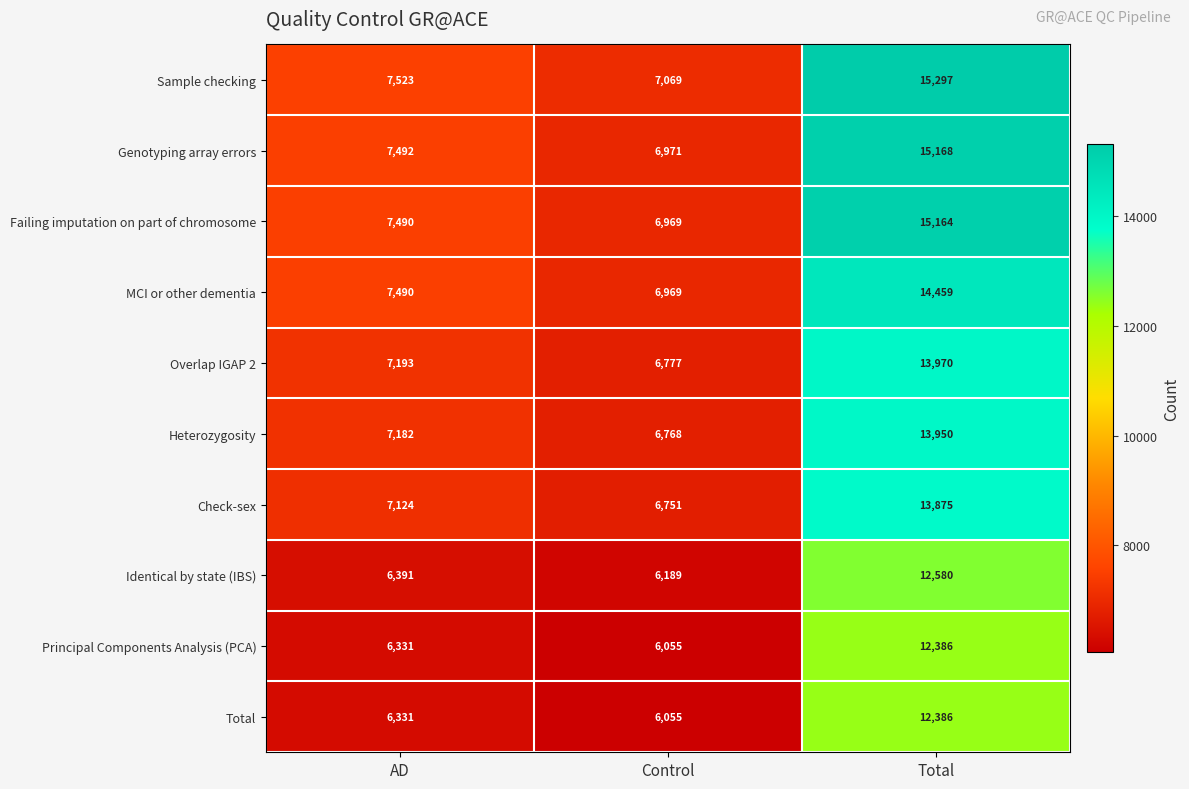

Which category has the highest value across all series?

Total